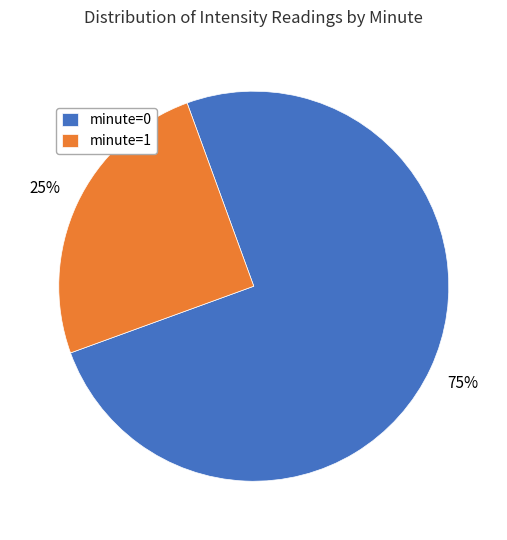

Combined, do minute=0 and minute=1 account for over 50%?

Yes